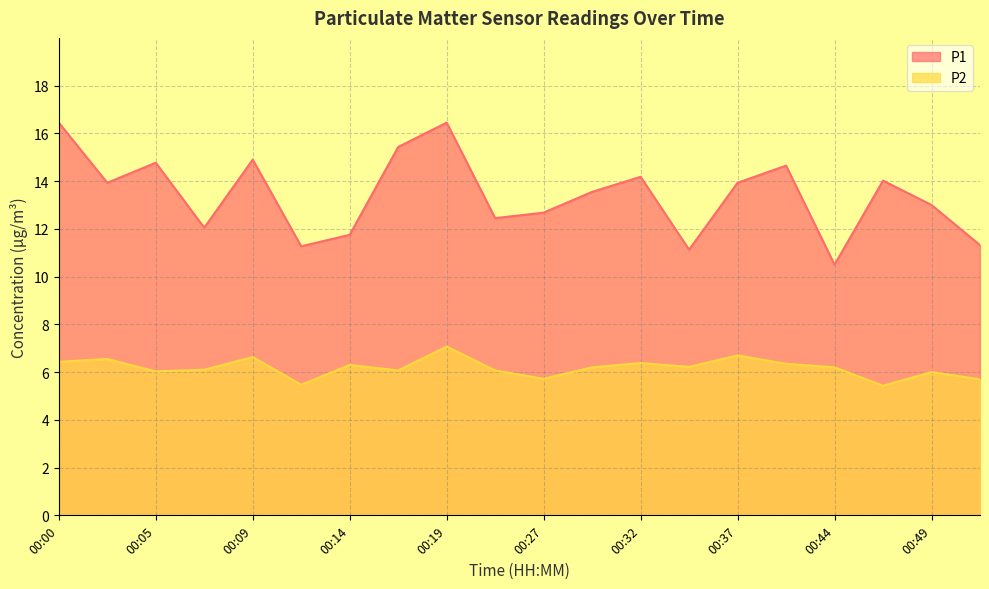

Reading left to right, list all the values displayed in this chart.

P1: 16.4	13.9	14.8	12.1	14.9	11.3	11.8	15.4	16.4	12.4	12.7	13.6	14.2	11.1	13.9	14.7	10.5	14.0	13.0	11.3
P2: 6.4	6.5	6.0	6.1	6.6	5.5	6.3	6.1	7.1	6.1	5.7	6.2	6.4	6.2	6.7	6.3	6.2	5.4	6.0	5.7